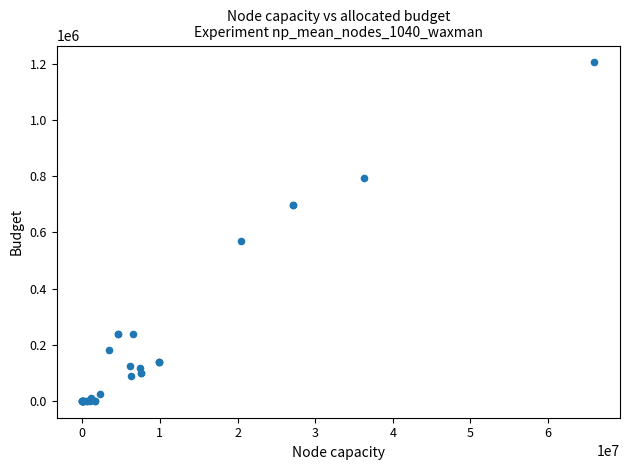

What Y value in the scatter plot is closest to 602810?

570538.9